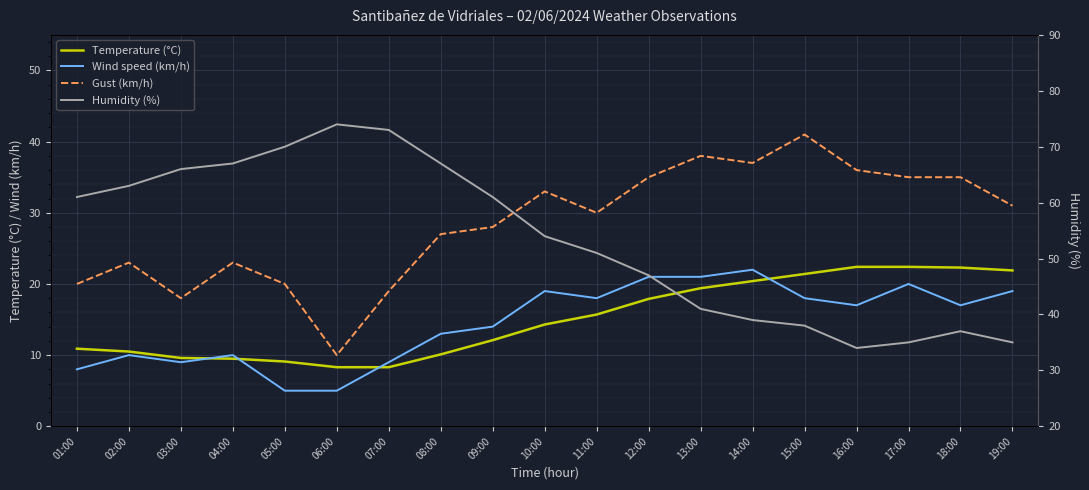

Rank the categories by Humidity (%) value from lowest to highest.

16:00, 17:00, 19:00, 18:00, 15:00, 14:00, 13:00, 12:00, 11:00, 10:00, 01:00, 09:00, 02:00, 03:00, 04:00, 08:00, 05:00, 07:00, 06:00